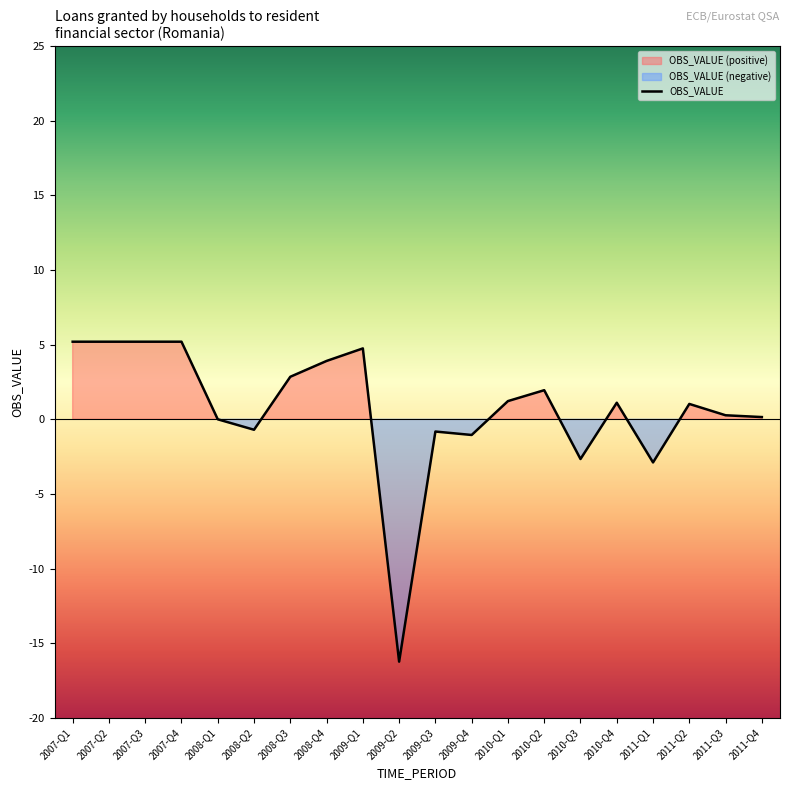

Reading right to left, list all the values displayed in this chart.

2011-Q4=0.1	2011-Q3=0.3	2011-Q2=1.0	2011-Q1=-2.9	2010-Q4=1.1	2010-Q3=-2.7	2010-Q2=1.9	2010-Q1=1.2	2009-Q4=-1.1	2009-Q3=-0.8	2009-Q2=-16.2	2009-Q1=4.8	2008-Q4=3.9	2008-Q3=2.9	2008-Q2=-0.7	2008-Q1=0.0	2007-Q4=5.2	2007-Q3=5.2	2007-Q2=5.2	2007-Q1=5.2